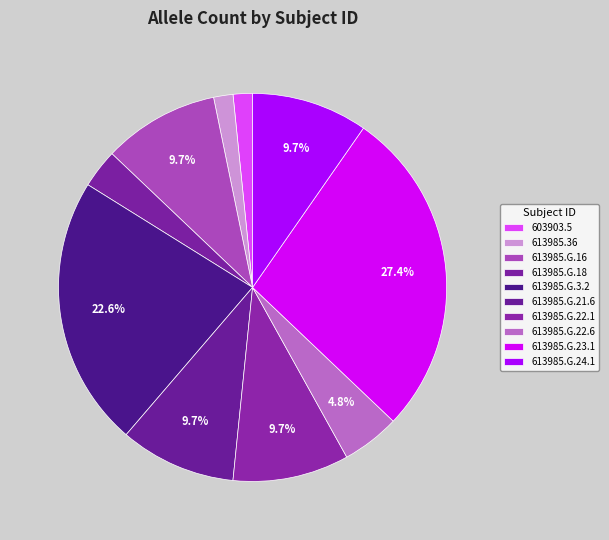

To the nearest percent, what portion does 613985.G.23.1 represent?

27%